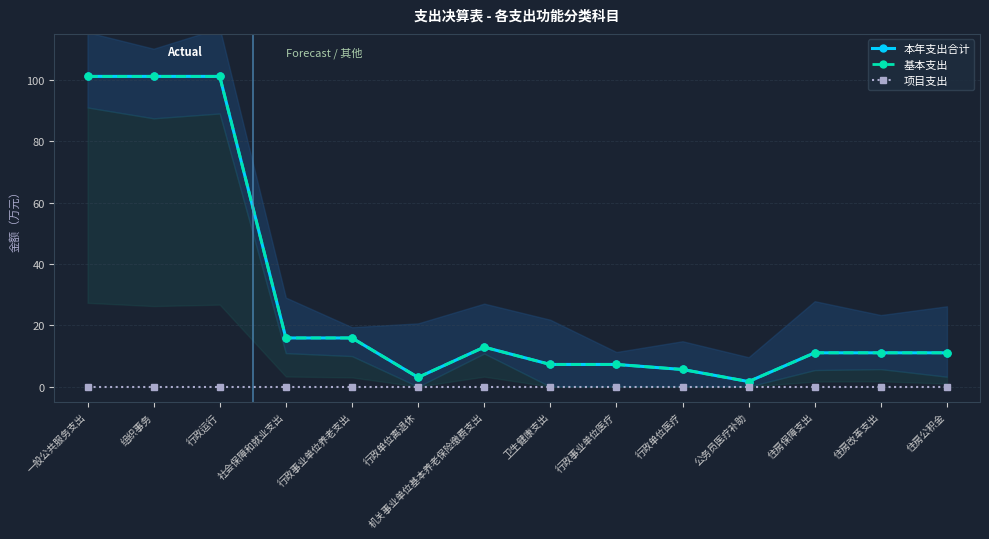

Reading right to left, extract all data points from this chart.

本年支出合计: 11.0	11.0	11.0	1.6	5.6	7.2	7.2	12.9	3.0	15.8	15.8	101.1	101.1	101.1
基本支出: 11.0	11.0	11.0	1.6	5.6	7.2	7.2	12.9	3.0	15.8	15.8	101.1	101.1	101.1
项目支出: 0.0	0.0	0.0	0.0	0.0	0.0	0.0	0.0	0.0	0.0	0.0	0.0	0.0	0.0